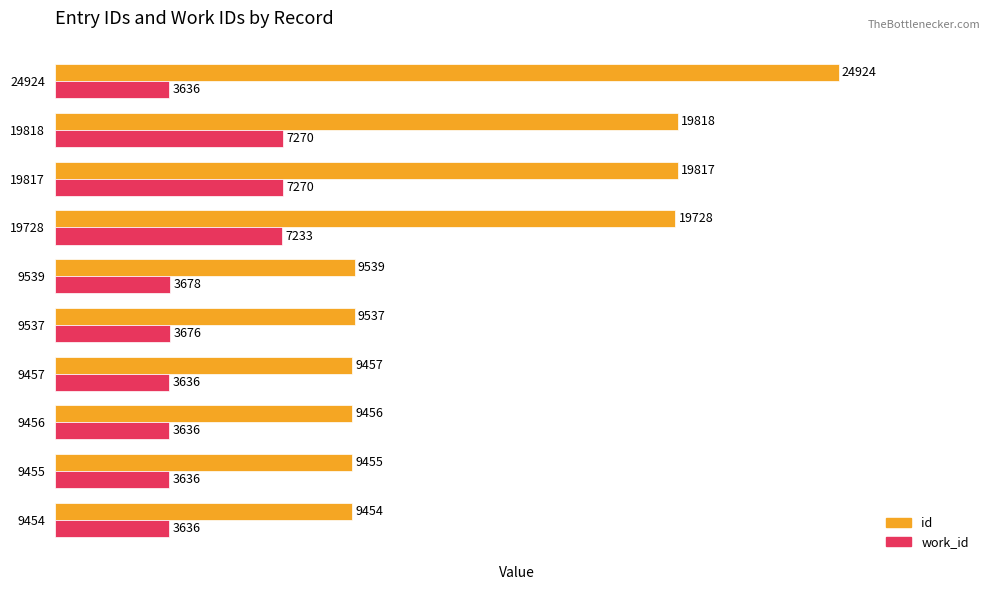

Which category has the highest value across all series?

24924